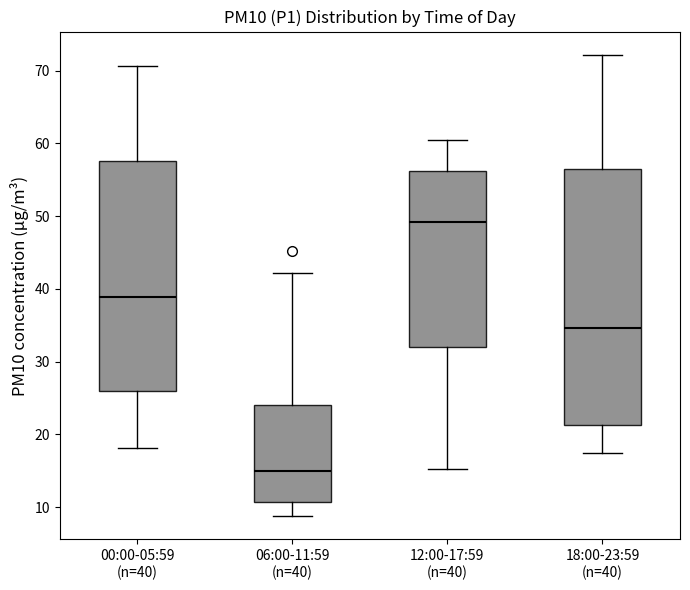

Where is the lower edge of the box for 06:00-11:59 (n=40) on the y-axis? The values are not printed on the chart, so give them approximately, as read against the axis.

11